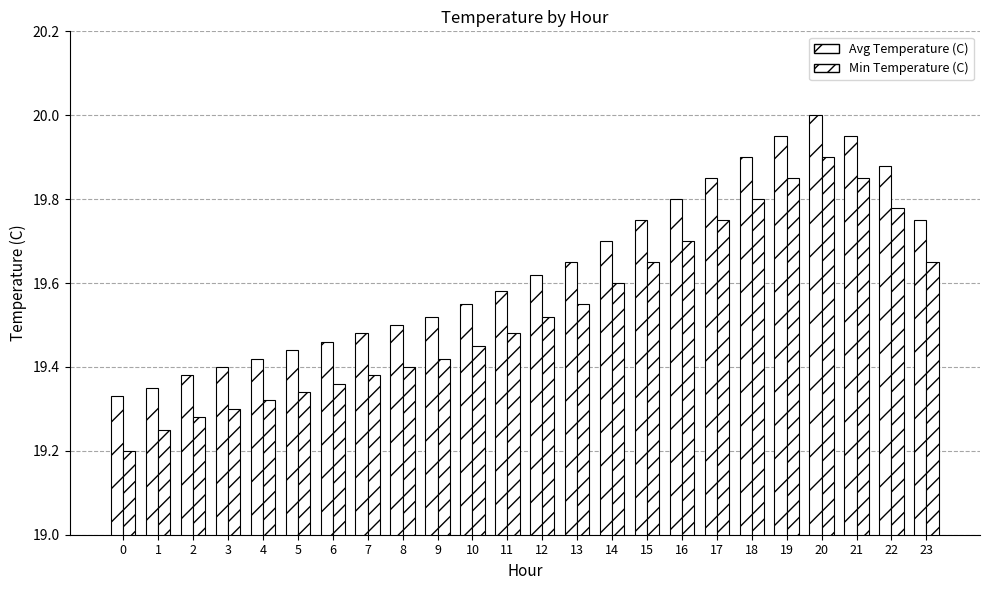

How many bars are there in each group?

2